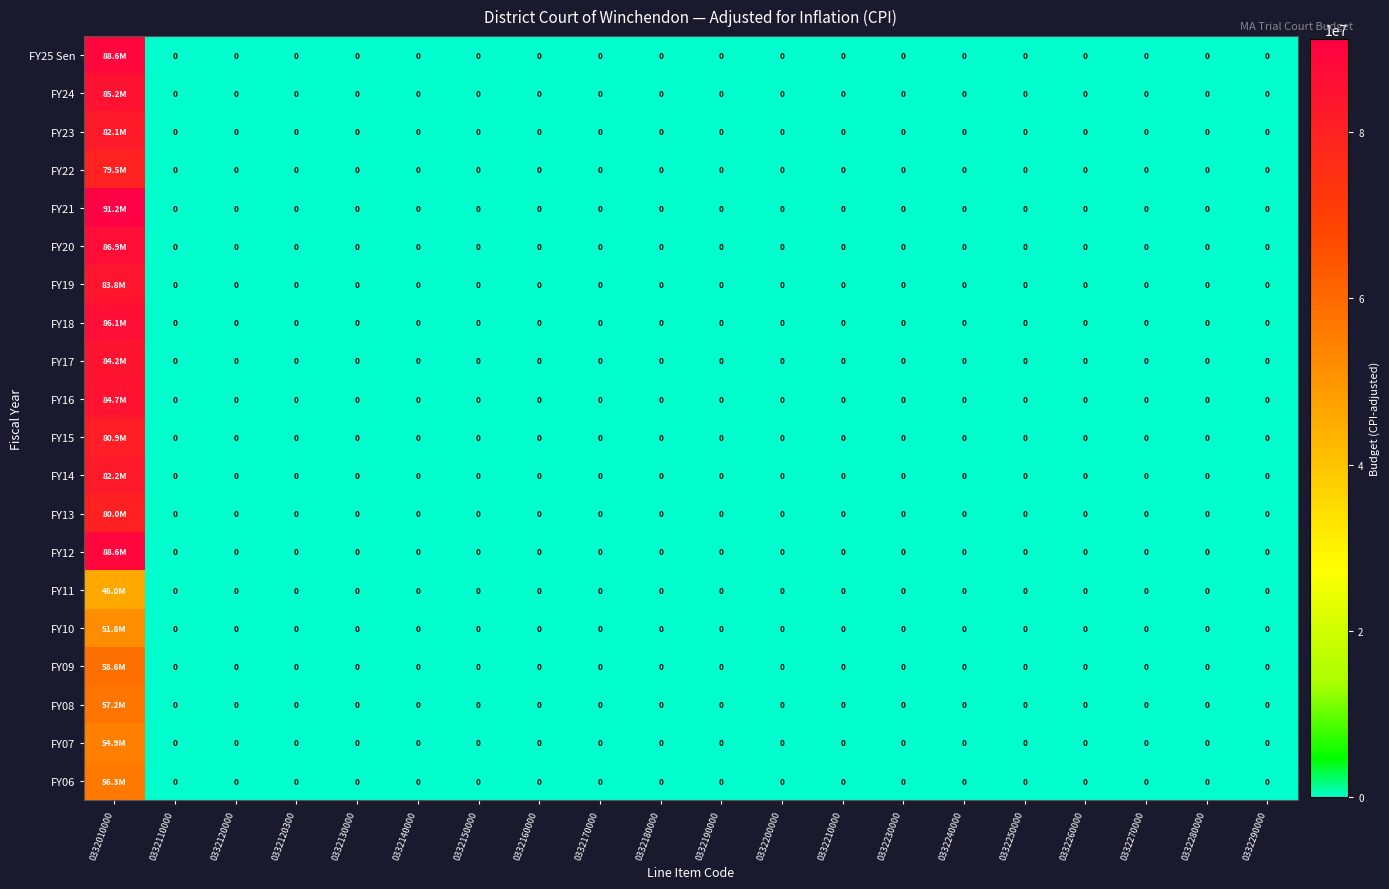

At which label does FY10 reach its peak?

0332010000